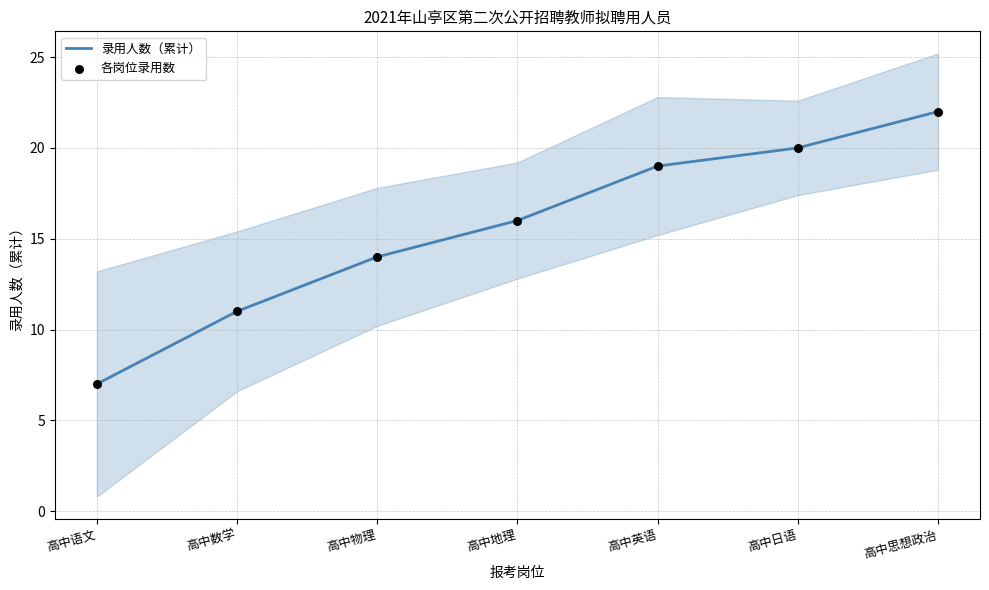

At which category is the sum across all series the highest?

高中思想政治